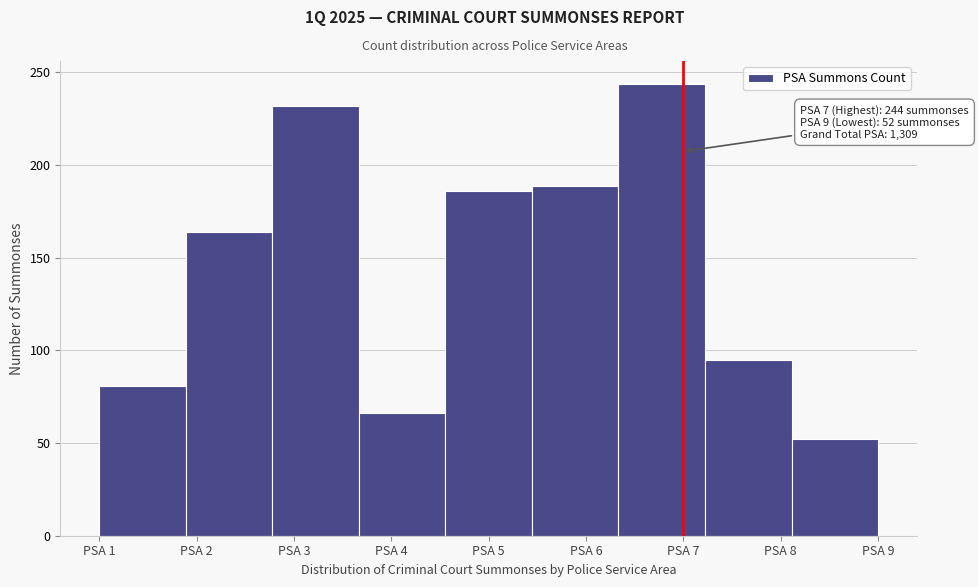

Reading left to right, list all the values displayed in this chart.

81	164	232	66	186	189	244	95	52